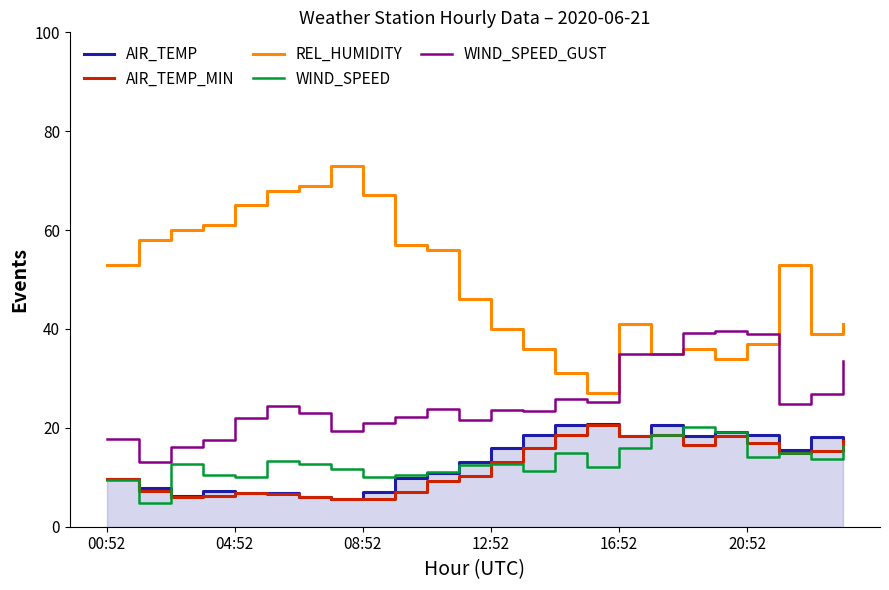

What is the difference between the maximum and second lowest values in the AIR_TEMP_MIN series?

14.8